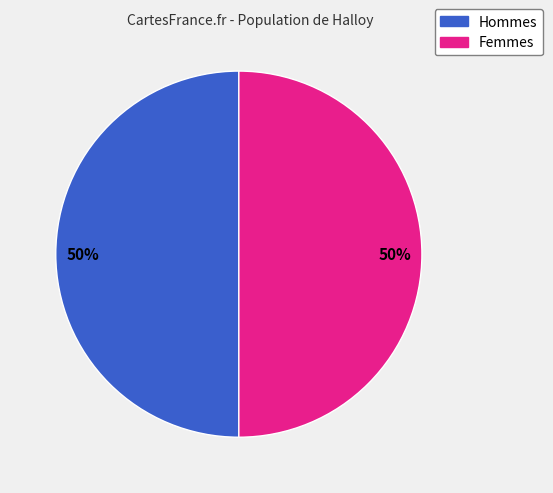

Count the number of slices in the pie.

2